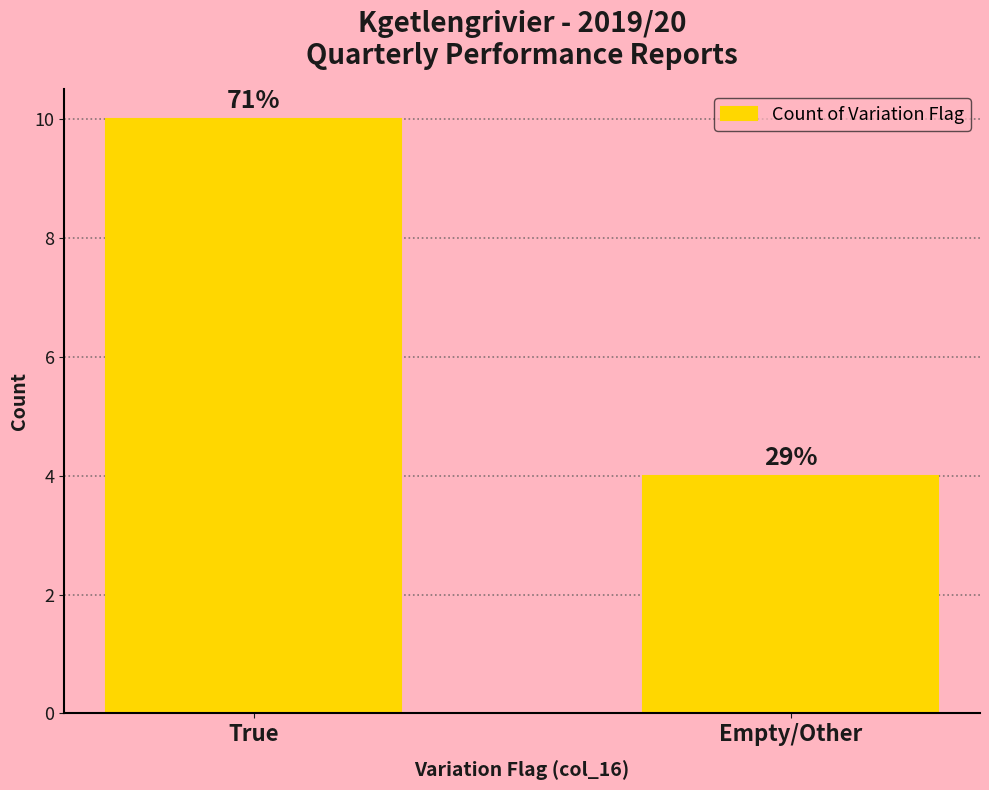

Does the chart contain any negative values?

No